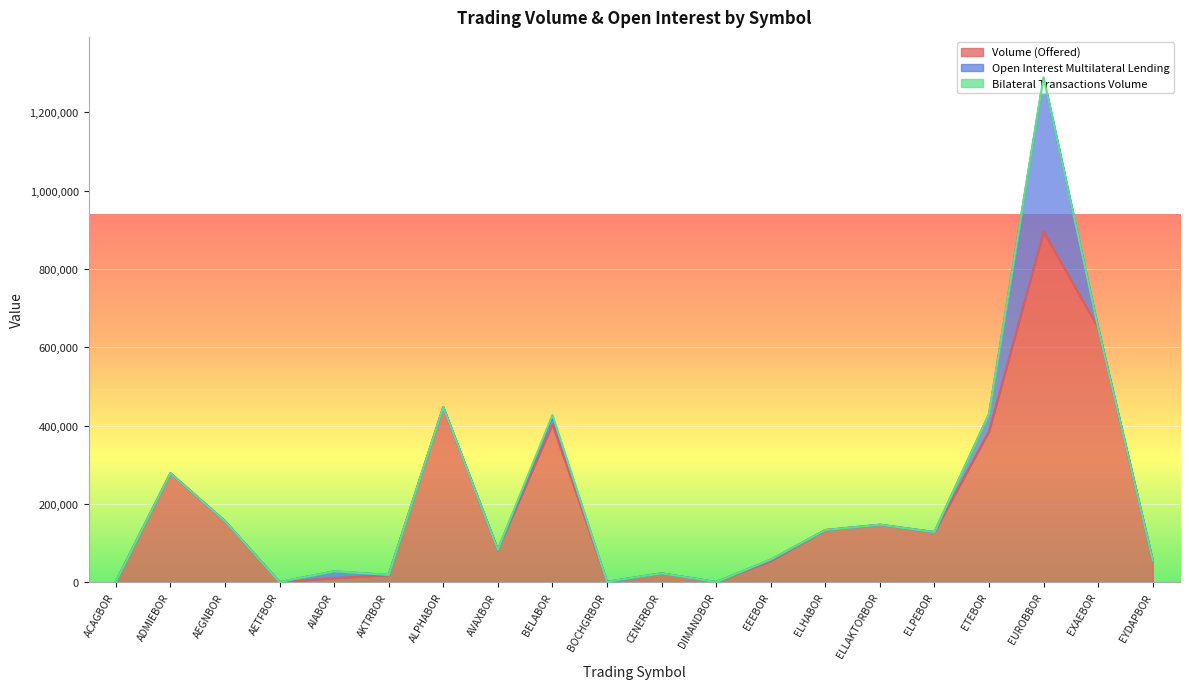

What is the total value across all series at AIABOR?

27554